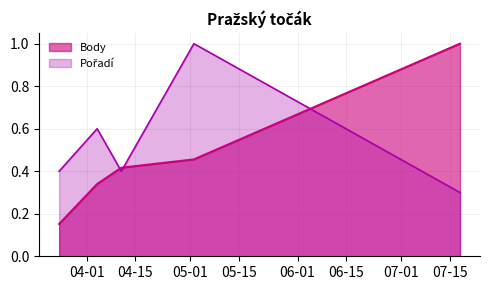

What is the value of the Pořadí point at the 3rd from the left?

0.4